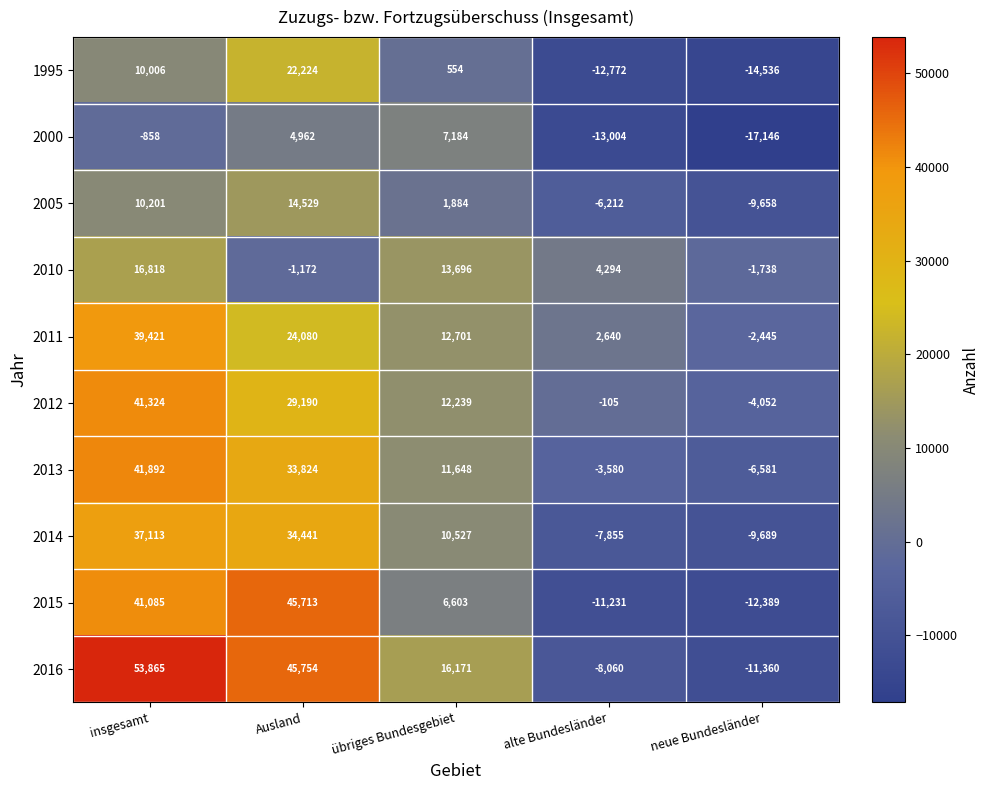

List the series in order of their peak value, highest first.

2016, 2015, 2013, 2012, 2011, 2014, 1995, 2010, 2005, 2000